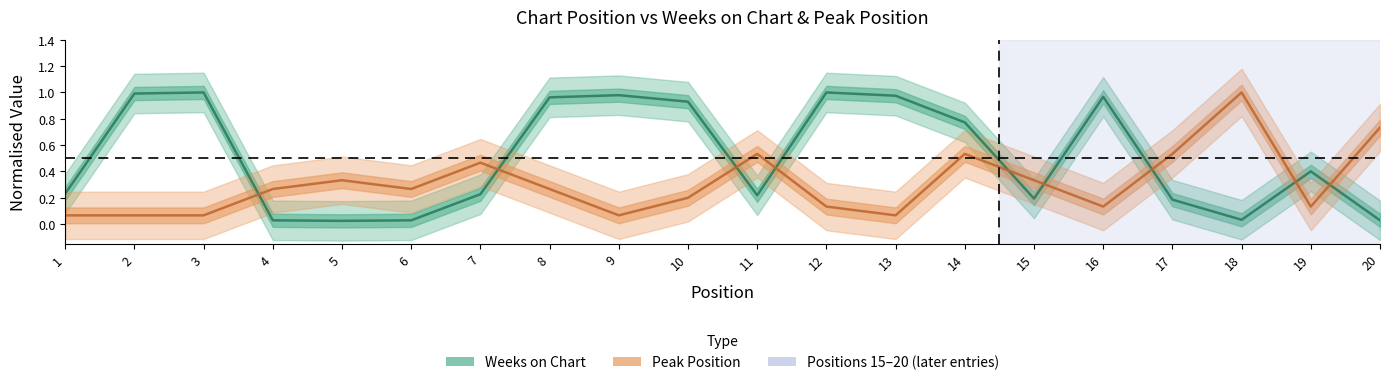

Which label corresponds to the smallest value in the chart?

5